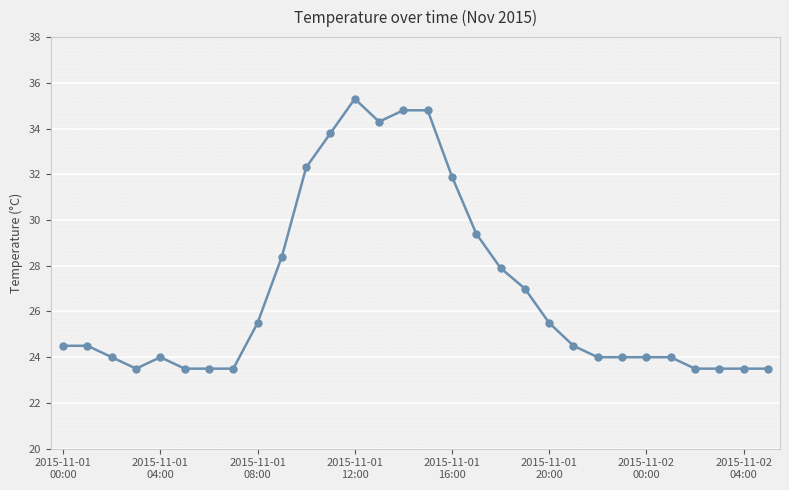

Reading left to right, list all the values displayed in this chart.

24.5	24.5	24.0	23.5	24.0	23.5	23.5	23.5	25.5	28.4	32.3	33.8	35.3	34.3	34.8	34.8	31.9	29.4	27.9	27.0	25.5	24.5	24.0	24.0	24.0	24.0	23.5	23.5	23.5	23.5